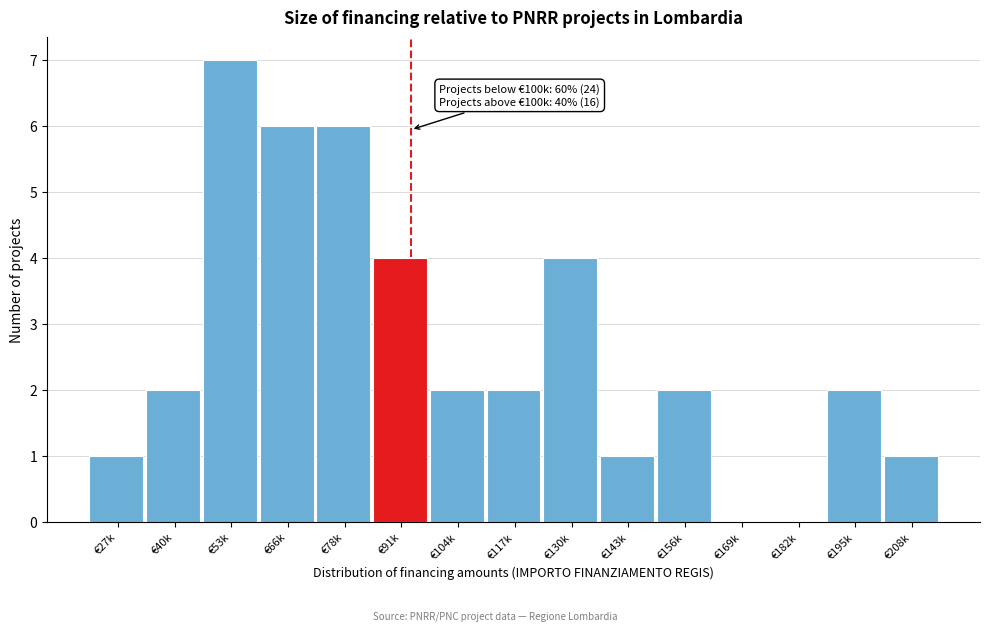

Reading left to right, what are all the values shown in this chart?

€27k=1	€40k=2	€53k=7	€66k=6	€78k=6	€91k=4	€104k=2	€117k=2	€130k=4	€143k=1	€156k=2	€169k=0	€182k=0	€195k=2	€208k=1